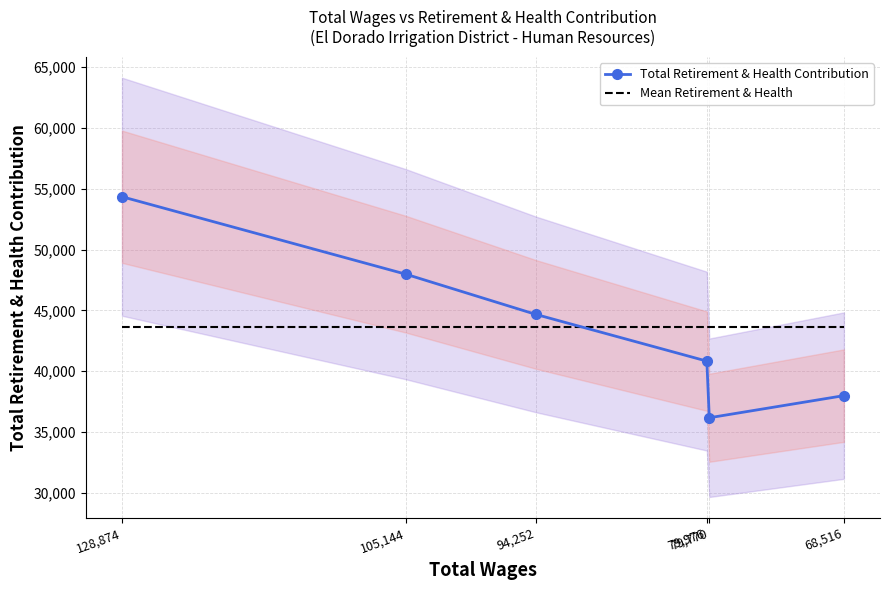

What is the difference between the highest and lowest values at 68,516?

5670